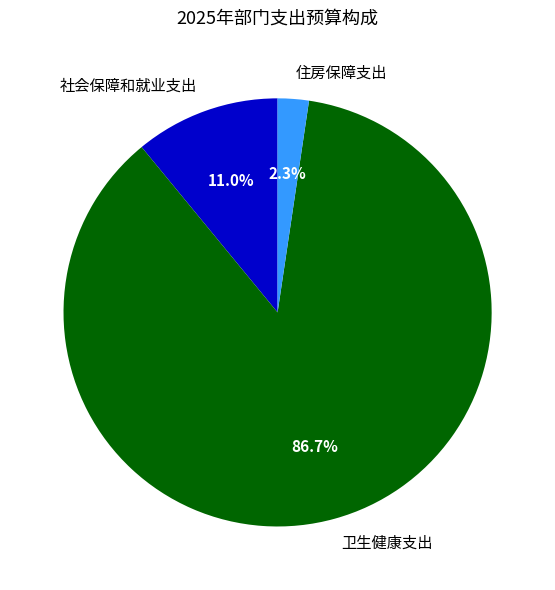

To the nearest percent, what is the difference between the 社会保障和就业支出 and 住房保障支出 slice percentages?

9%